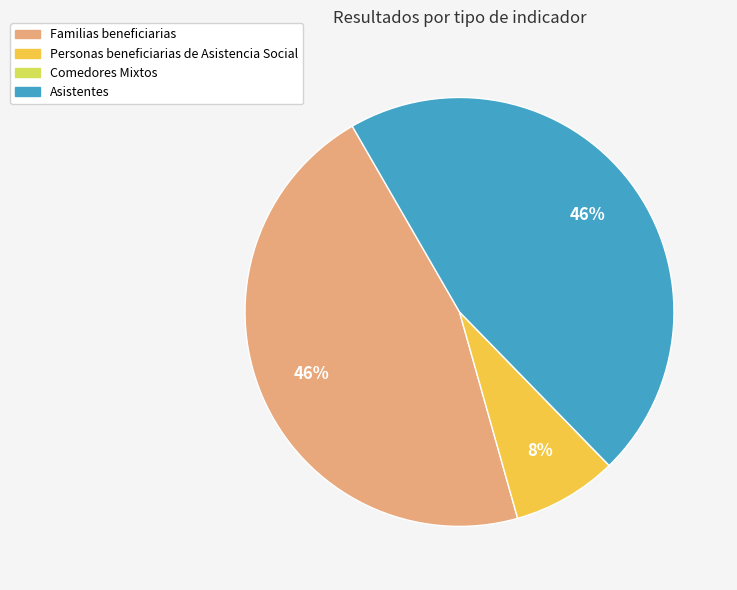

Is there a majority slice in this chart?

No